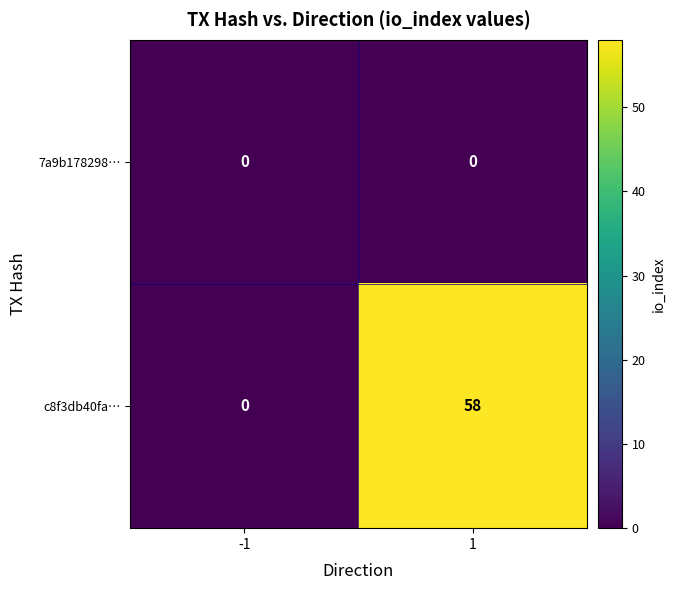

Reading left to right, transcribe all the data shown in this chart.

7a9b178298…: -1=0	1=0
c8f3db40fa…: -1=0	1=58